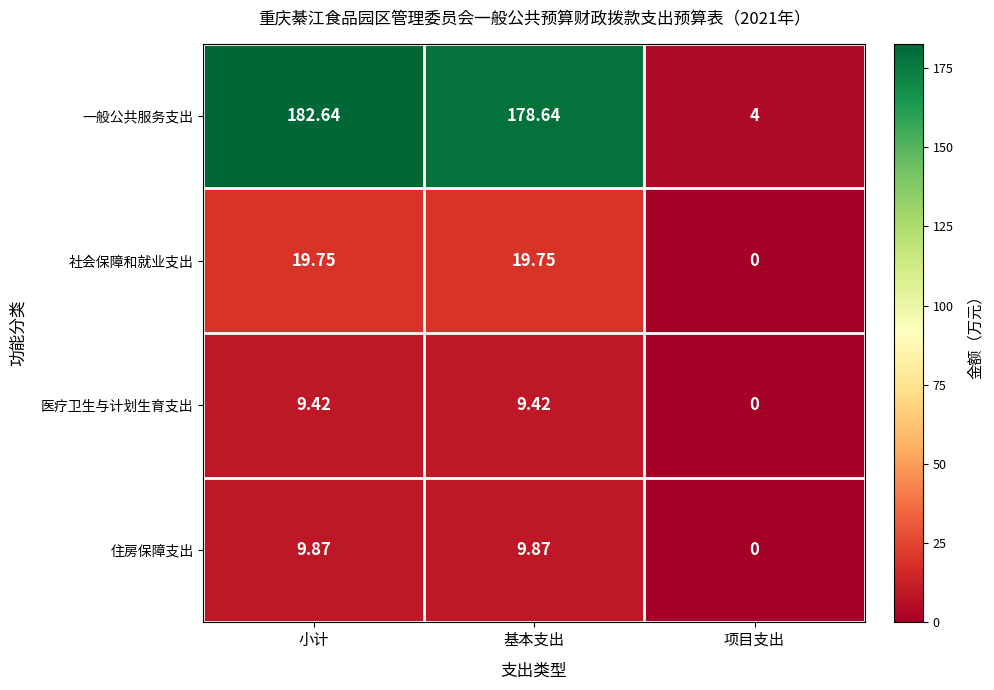

Which series has the widest spread of values?

一般公共服务支出